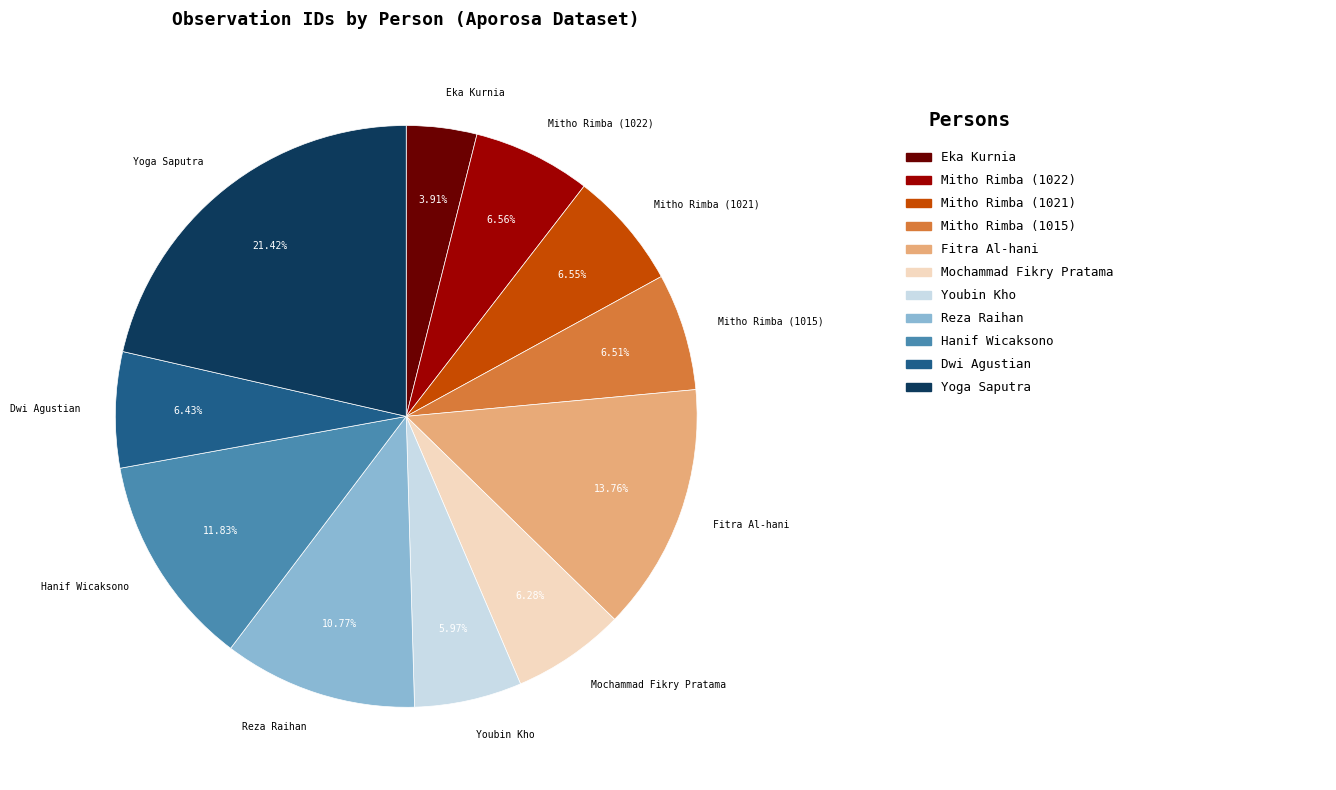

The Mitho Rimba (1021) slice represents 1% of the pie. True or false?

False